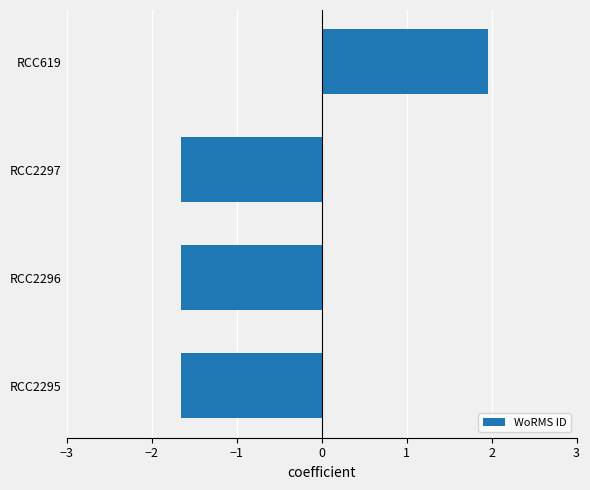

What is the smallest value displayed?

-1.7